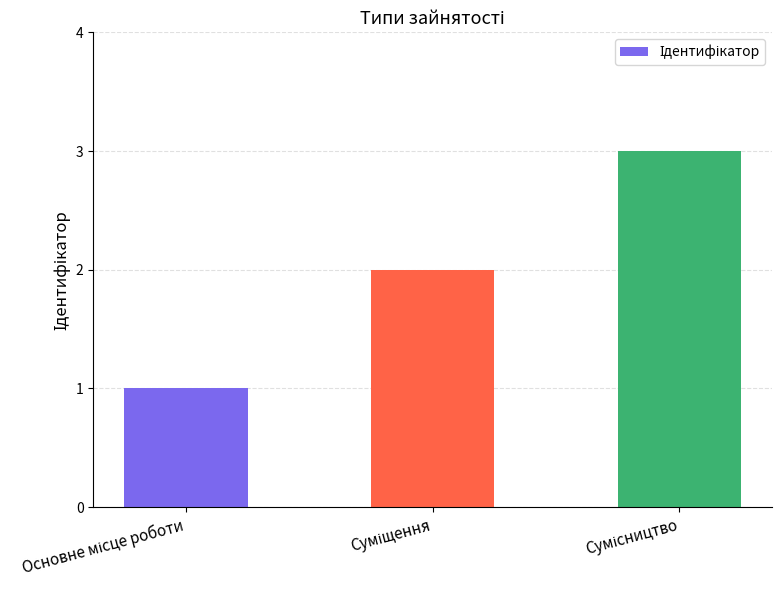

What is the minimum value shown in the chart?

1